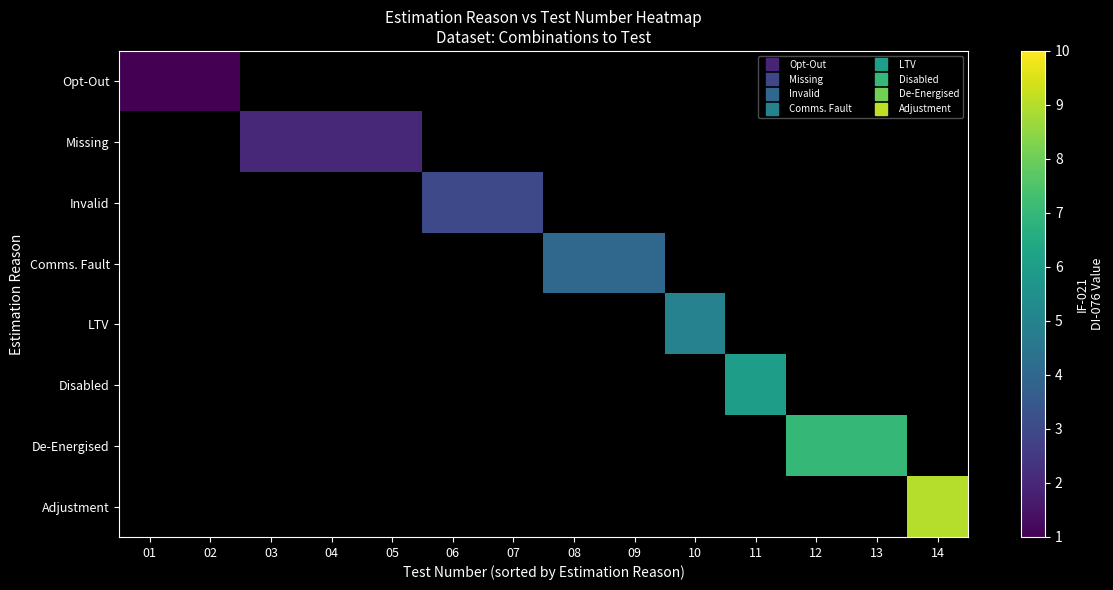

The Comms. Fault series shows 2.5 at 08. True or false?

False